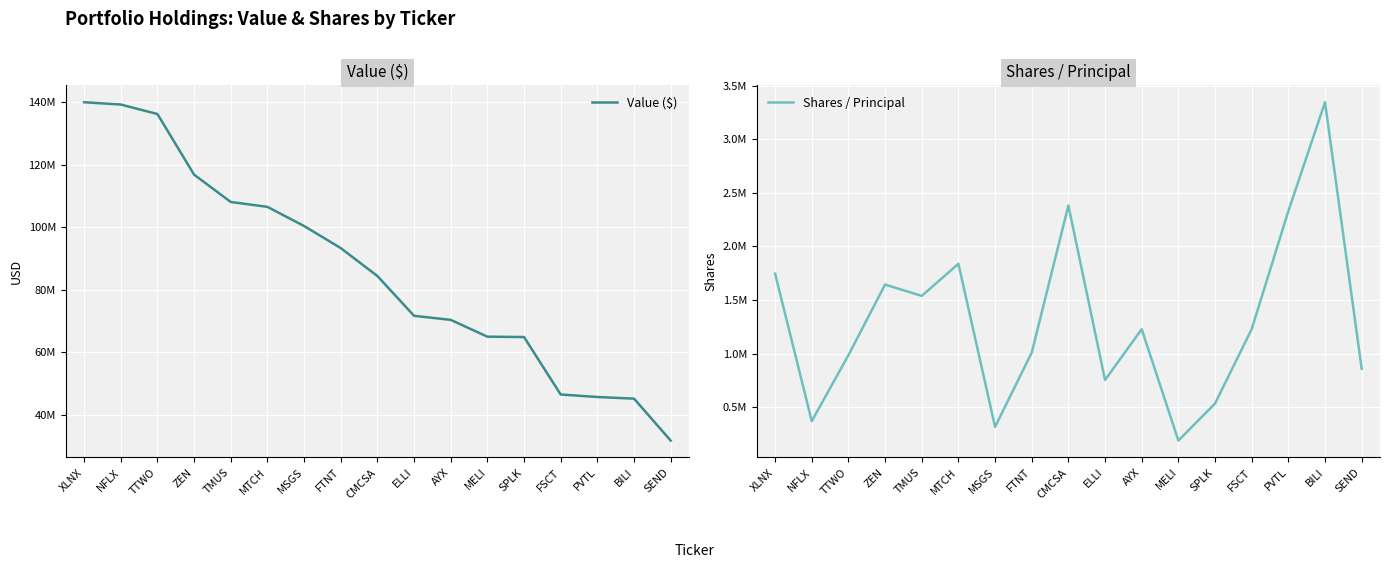

What is the label of the 11th point from the left?

AYX